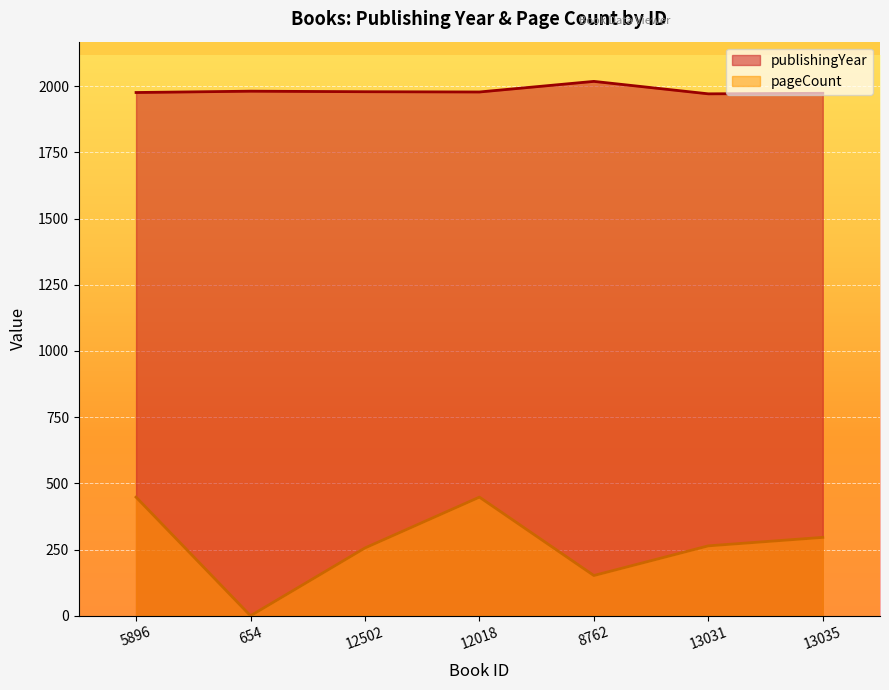

Reading right to left, what are all the values shown in this chart?

publishingYear: 1973	1971	2018	1978	1979	1981	1976
pageCount: 296	264	152	448	256	0	448